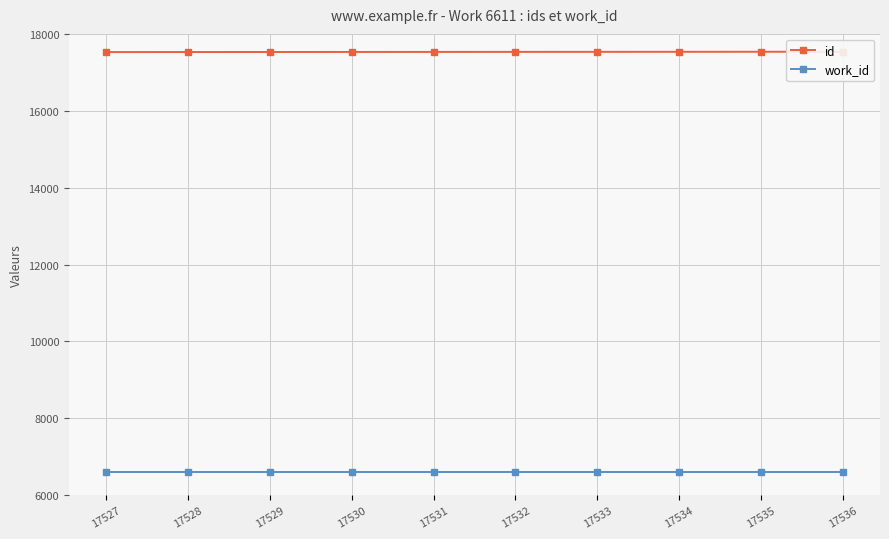

What is the total value across all series at 17527?

24138